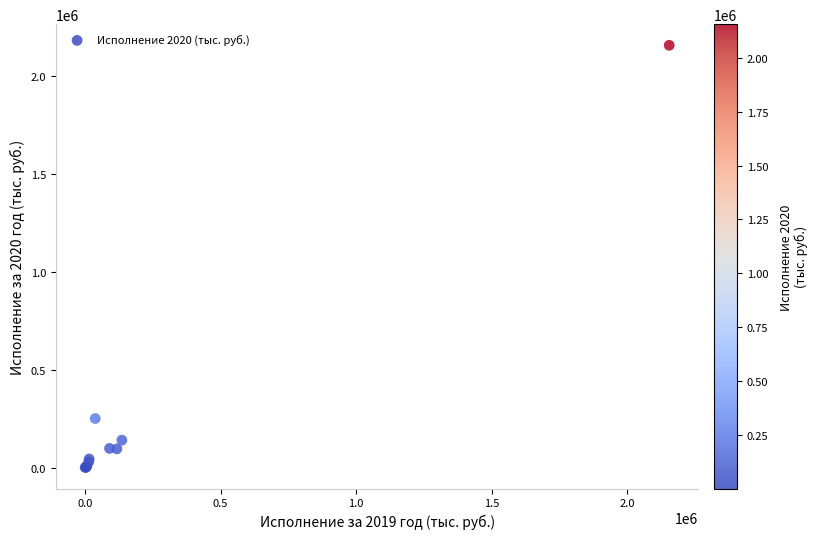

What Y value in the scatter plot is closest to 1078410?

250252.6